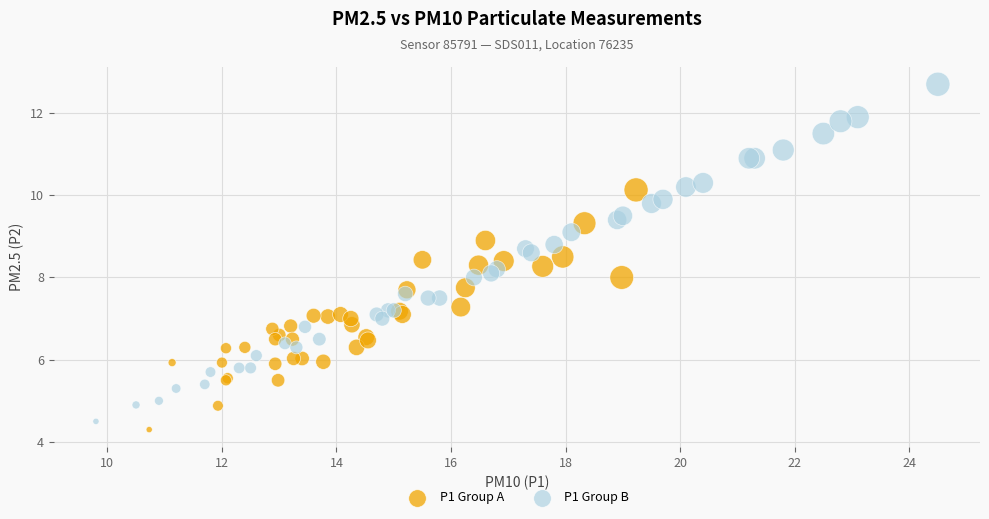

Which series contains the highest Y value?

P1 Group B